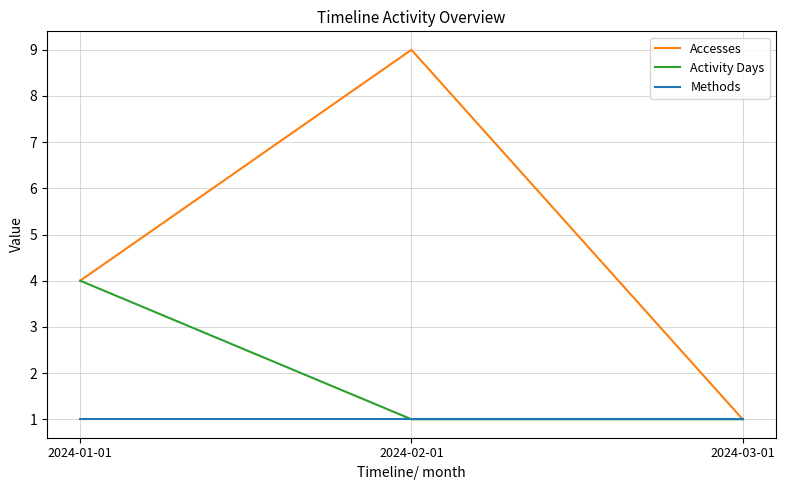

Is the value of Methods at 2024-03-01 greater than the value of Accesses at 2024-01-01?

No